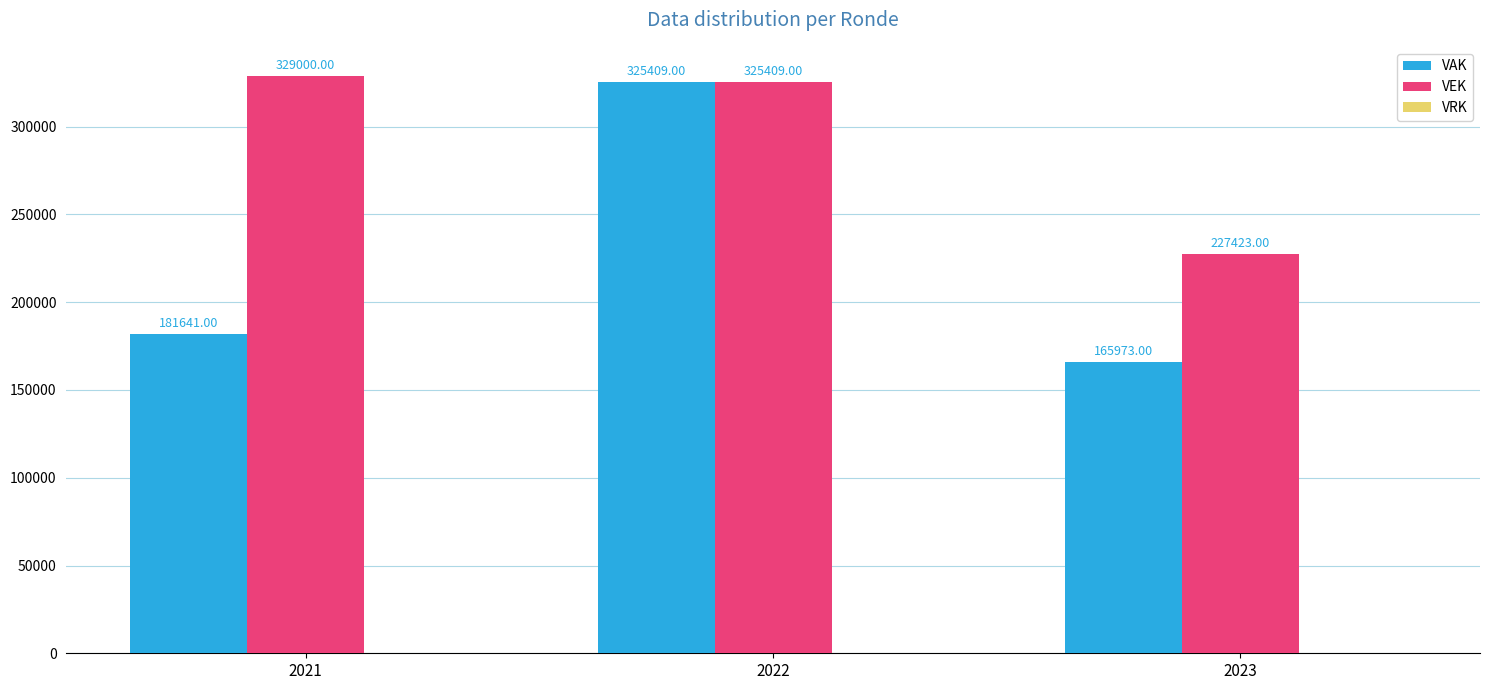

Rank the series by their maximum value, from highest to lowest.

VEK, VAK